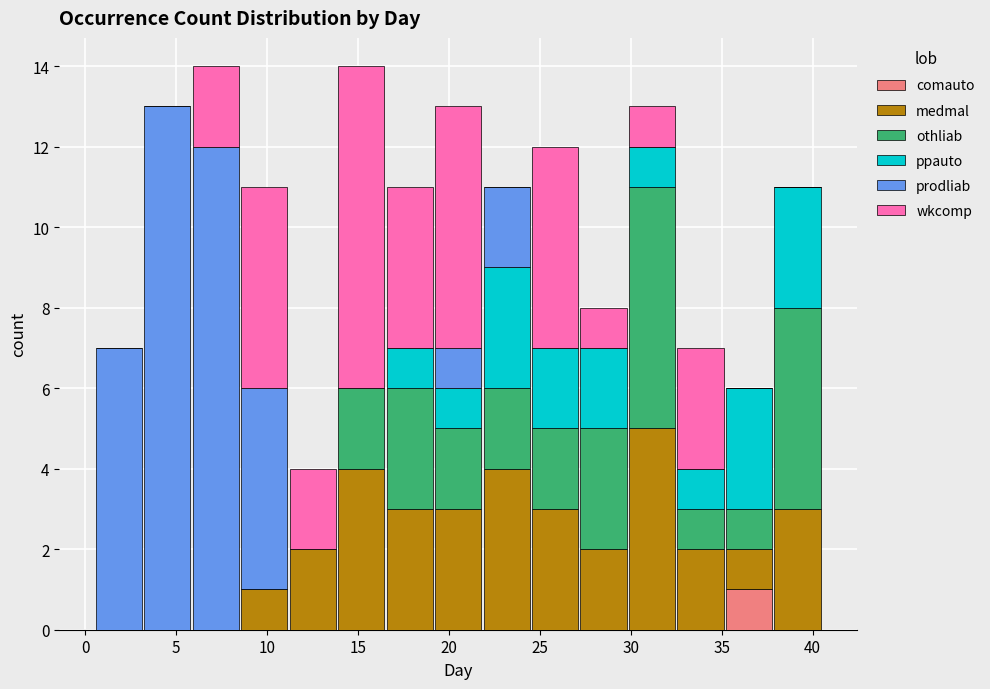

Reading left to right, transcribe this chart: for each stacked bar, give the range it covers on the x-axis and its total height. Neither the bar edges nor the heights are printed on the chart, so give them approximately, as read against the axes.

0.5 to 3.0: 7
3.0 to 6.0: 13
6.0 to 8.5: 14
8.5 to 11.0: 11
11.0 to 14.0: 4
14.0 to 16.5: 14
16.5 to 19.0: 11
19.0 to 22.0: 13
22.0 to 24.5: 11
24.5 to 27.0: 12
27.0 to 30.0: 8
30.0 to 32.5: 13
32.5 to 35.0: 7
35.0 to 38.0: 6
38.0 to 40.5: 11